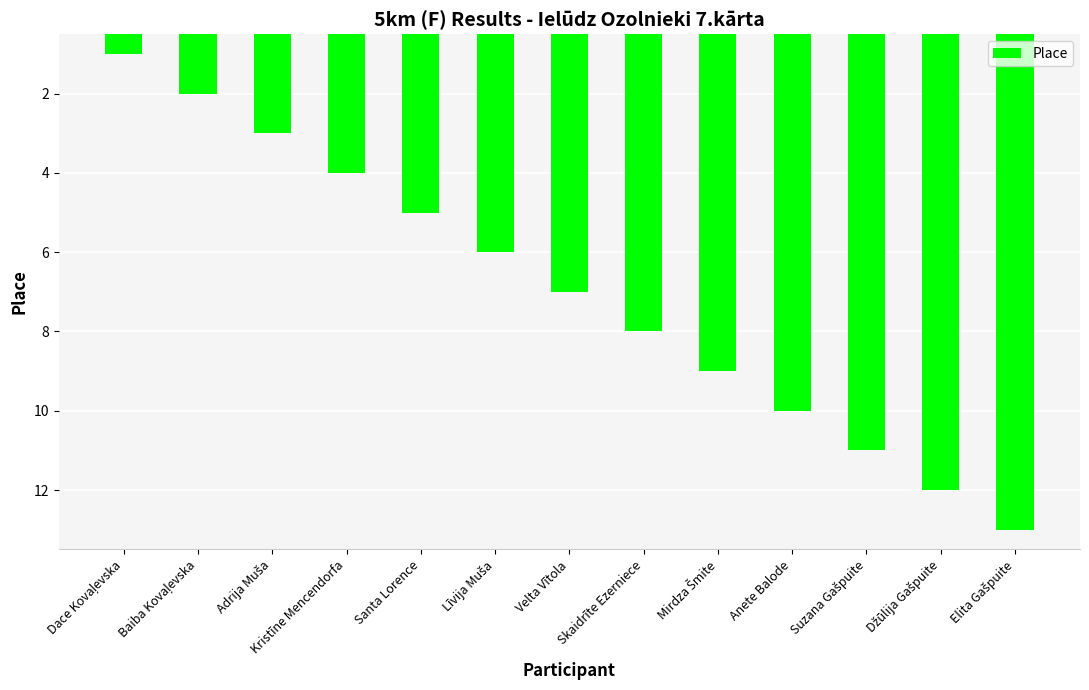

What is the smallest value displayed?

1